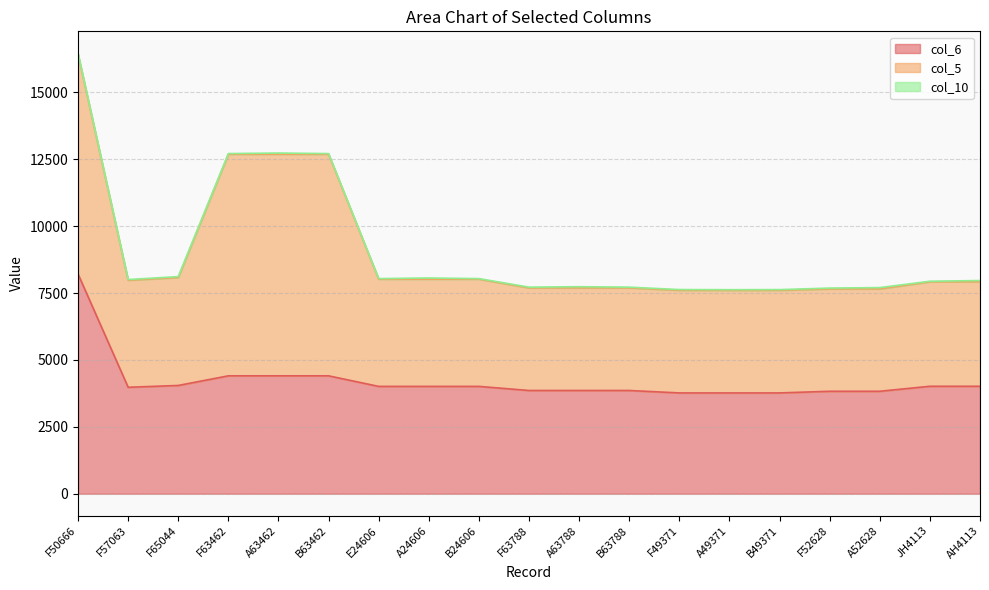

What is the difference between the maximum and minimum values in the col_10 series?

28